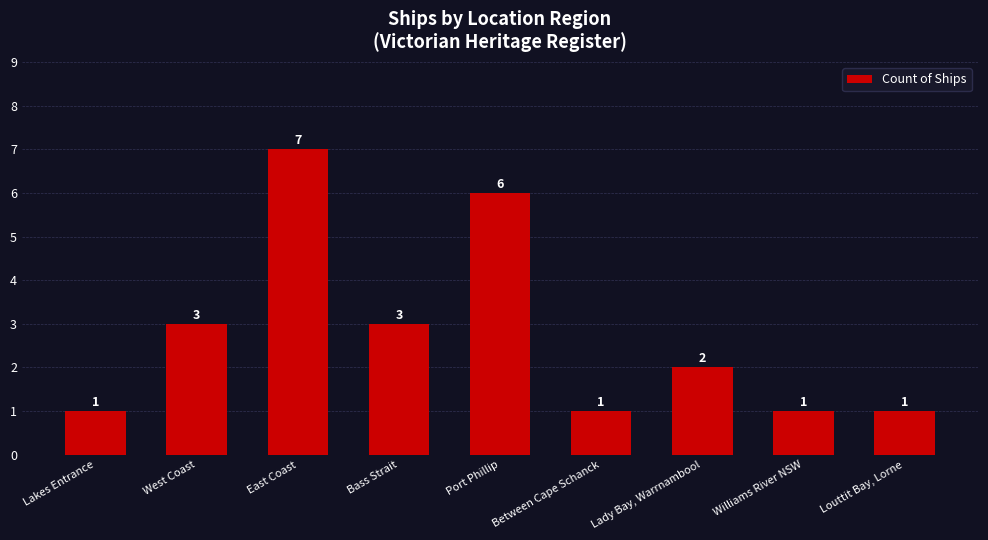

The value at Between Cape Schanck is 1. True or false?

True